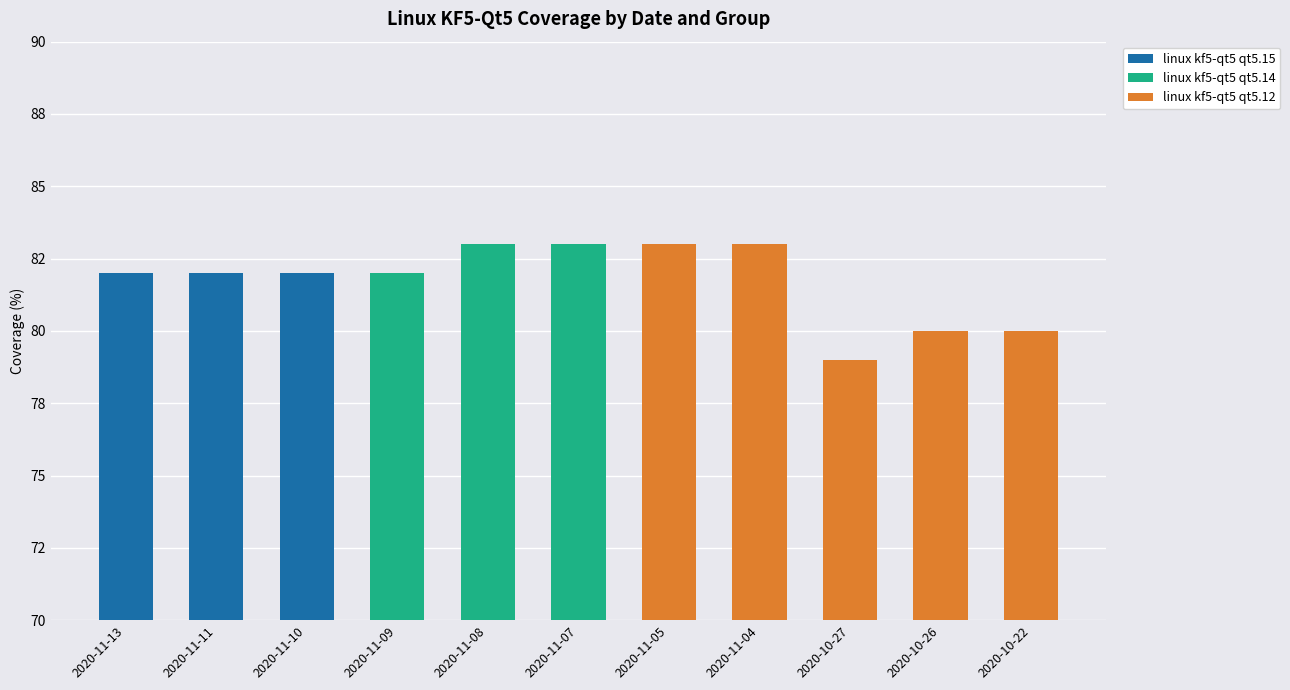

What is the smallest value displayed?

79